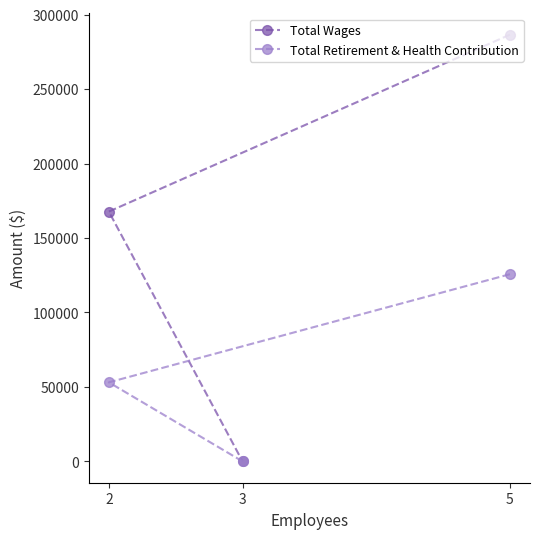

At 2, list the series in order from smallest to largest.

Total Retirement & Health Contribution, Total Wages